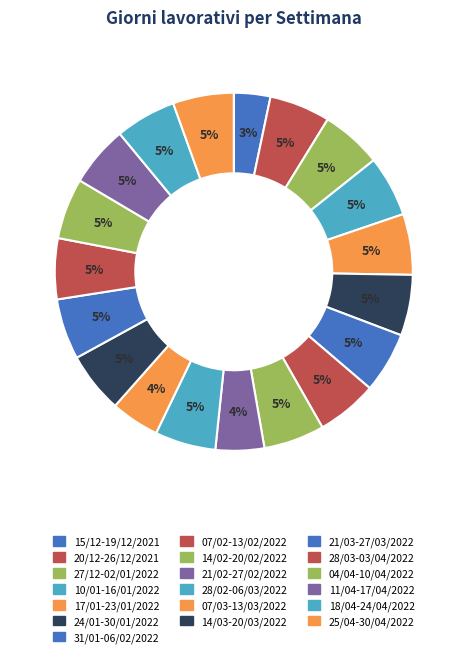

What percentage is the 15/12-19/12/2021 slice, to the nearest percent?

3%